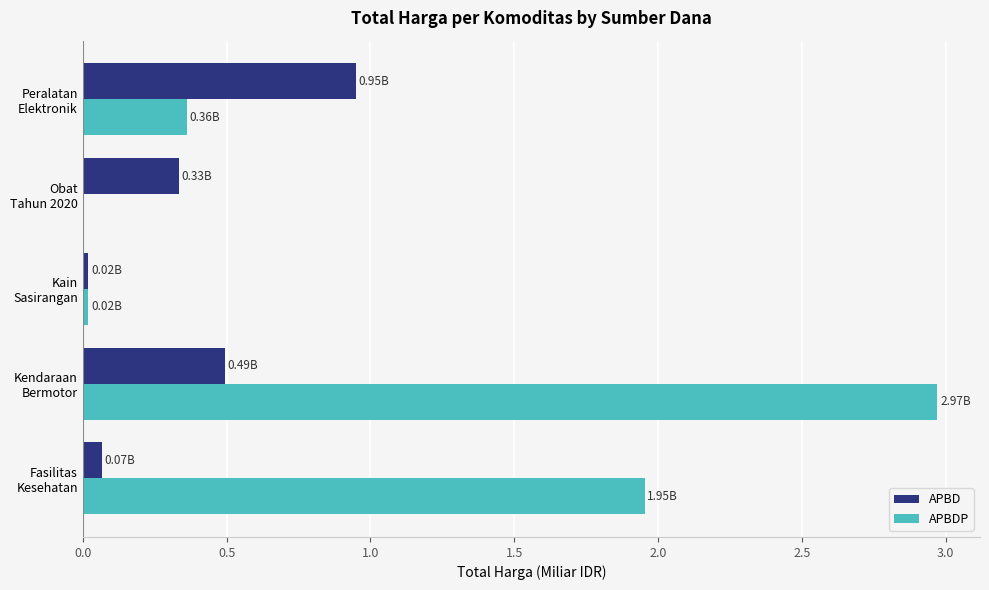

What is the sum of all APBD values?

1.9